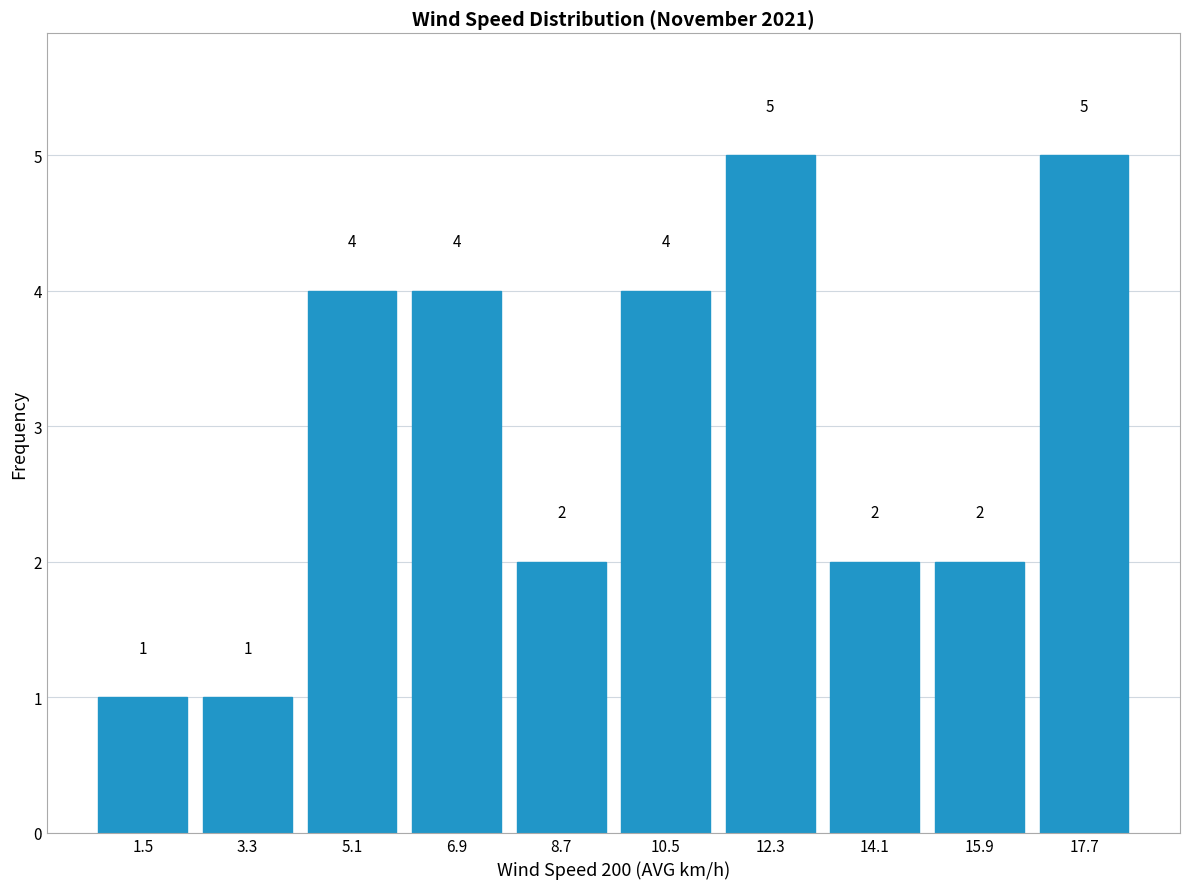

What is the height of the bar covering 2.4 to 4.2 on the x-axis? The bar edges are not printed on the chart, so give them approximately, as read against the axis.

1